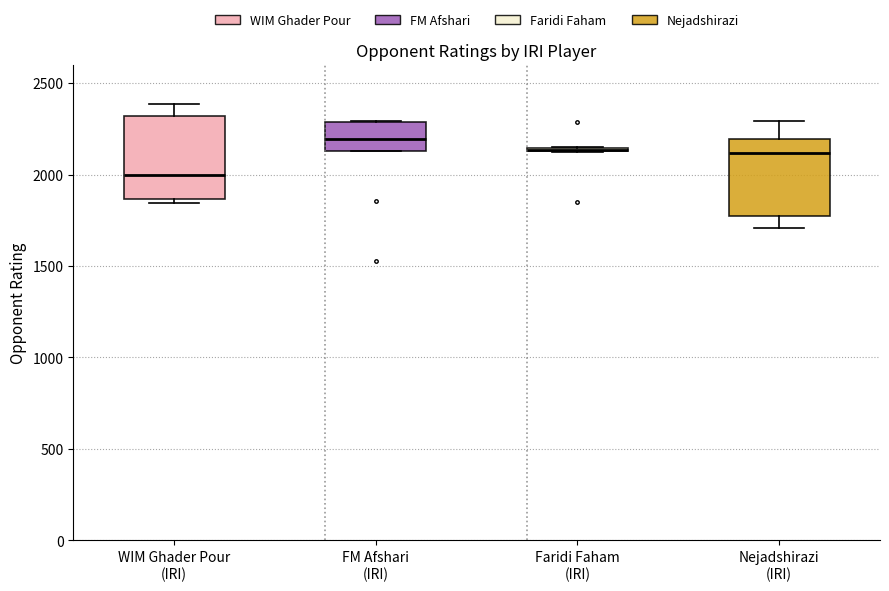

Reading left to right, transcribe this box plot: for each box, give where its median line is, the range the box spans, and where its two whiskers end, as read against the y-axis. The values are not printed on the chart, so give them approximately, as read against the axis.

WIM Ghader Pour (IRI): median 2000, box 1850 to 2300, whiskers 1850 (just below the box's lower edge) to 2400
FM Afshari (IRI): median 2200, box 2150 to 2300, whiskers 2150 to 2300
Faridi Faham (IRI): box collapsed to a line at 2150, whiskers 2150 to 2150
Nejadshirazi (IRI): median 2100, box 1750 to 2200, whiskers 1700 to 2300